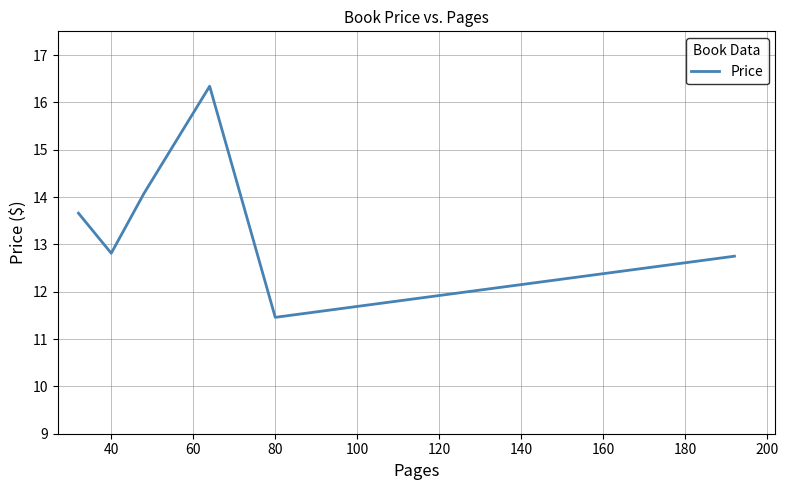

How many values are below 13?

3